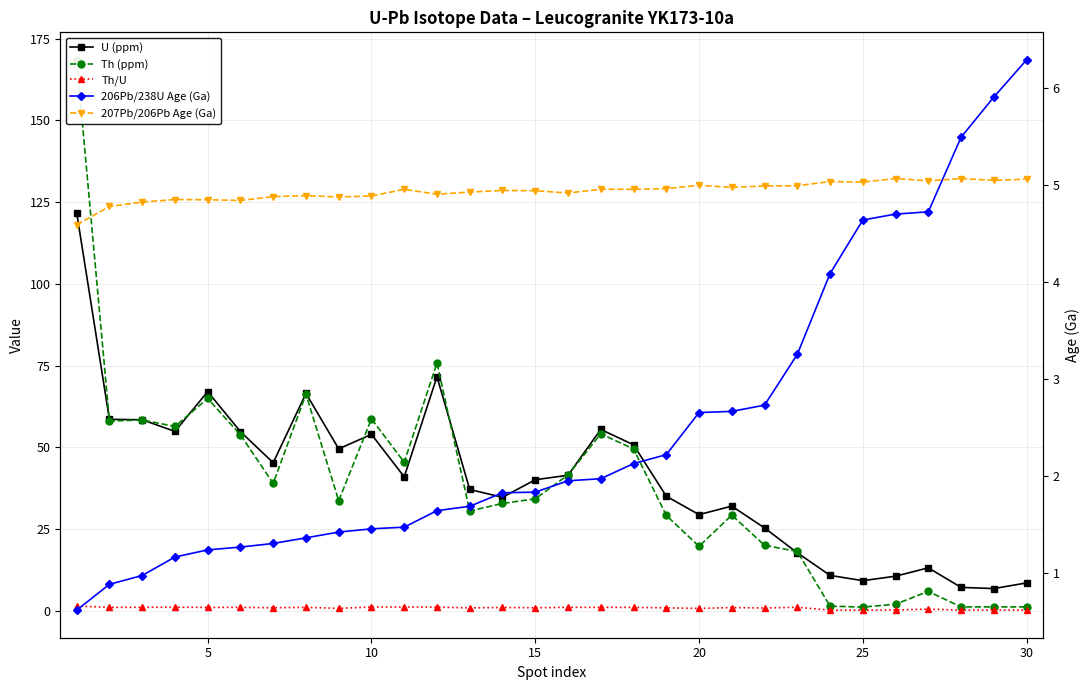

Which series ends up on top after the final intersection of 207Pb/206Pb Age (Ga) and 206Pb/238U Age (Ga)?

206Pb/238U Age (Ga)